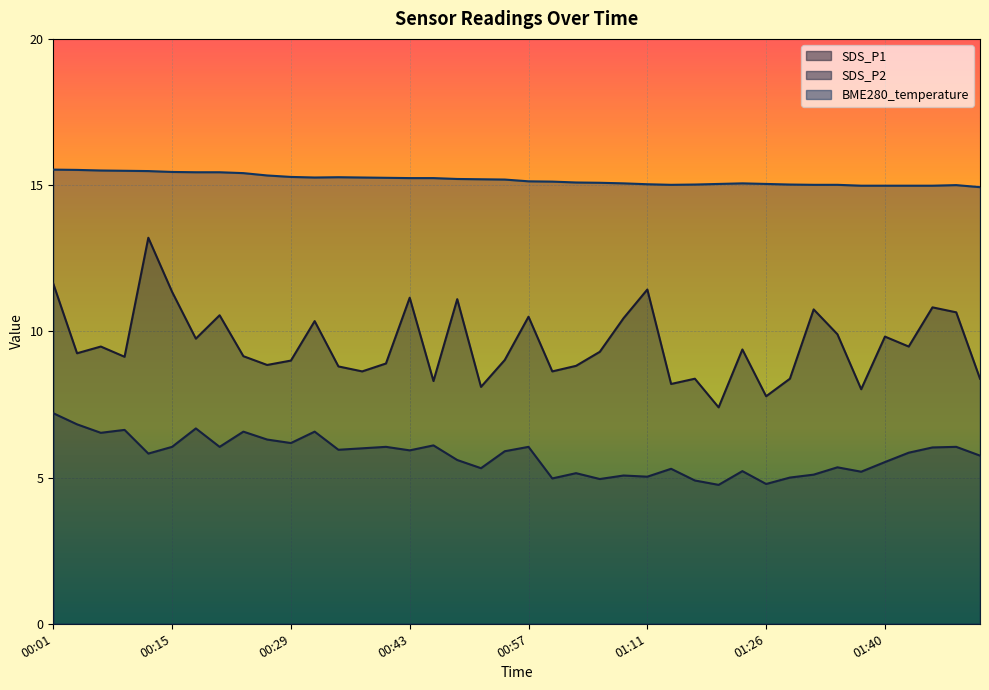

Rank the categories by BME280_temperature value from highest to lowest.

00:01, 00:04, 00:07, 00:10, 00:12, 00:15, 00:18, 00:21, 00:24, 00:26, 00:29, 00:35, 00:32, 00:38, 00:40, 00:43, 00:46, 00:49, 00:52, 00:55, 00:57, 01:00, 01:03, 01:06, 01:09, 01:23, 01:20, 01:26, 01:11, 01:17, 01:28, 01:14, 01:31, 01:34, 01:48, 01:37, 01:40, 01:42, 01:45, 01:51